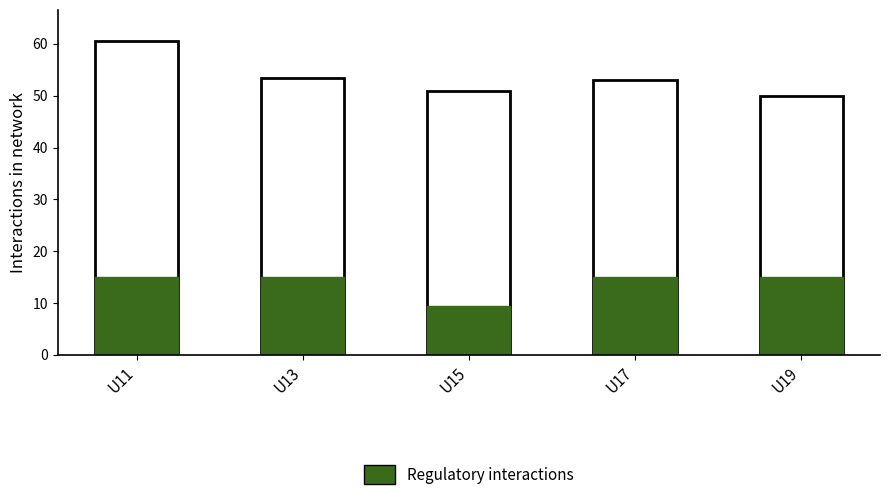

True or false: Regulatory interactions has a value of 25.9 at U19.

False